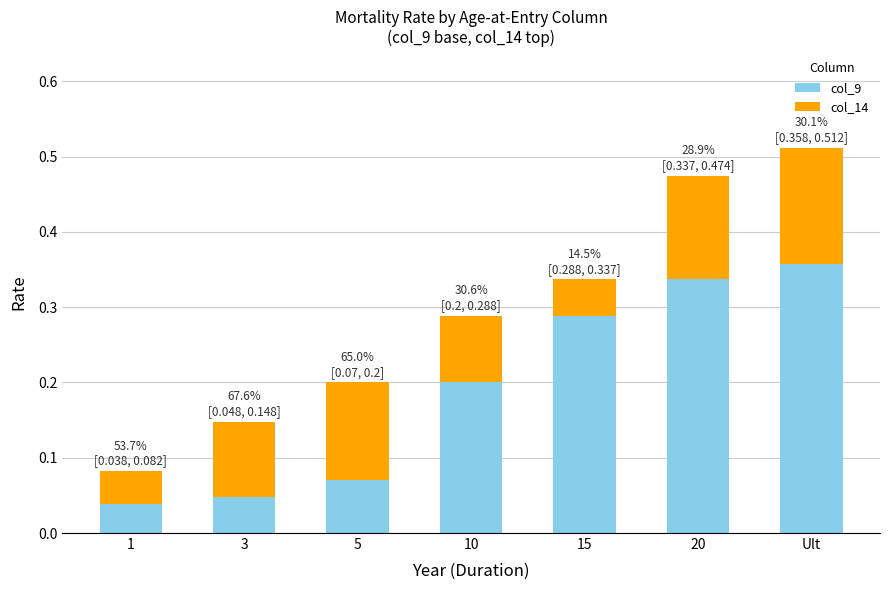

True or false: col_9 has a value of 0.1 at 5.

True